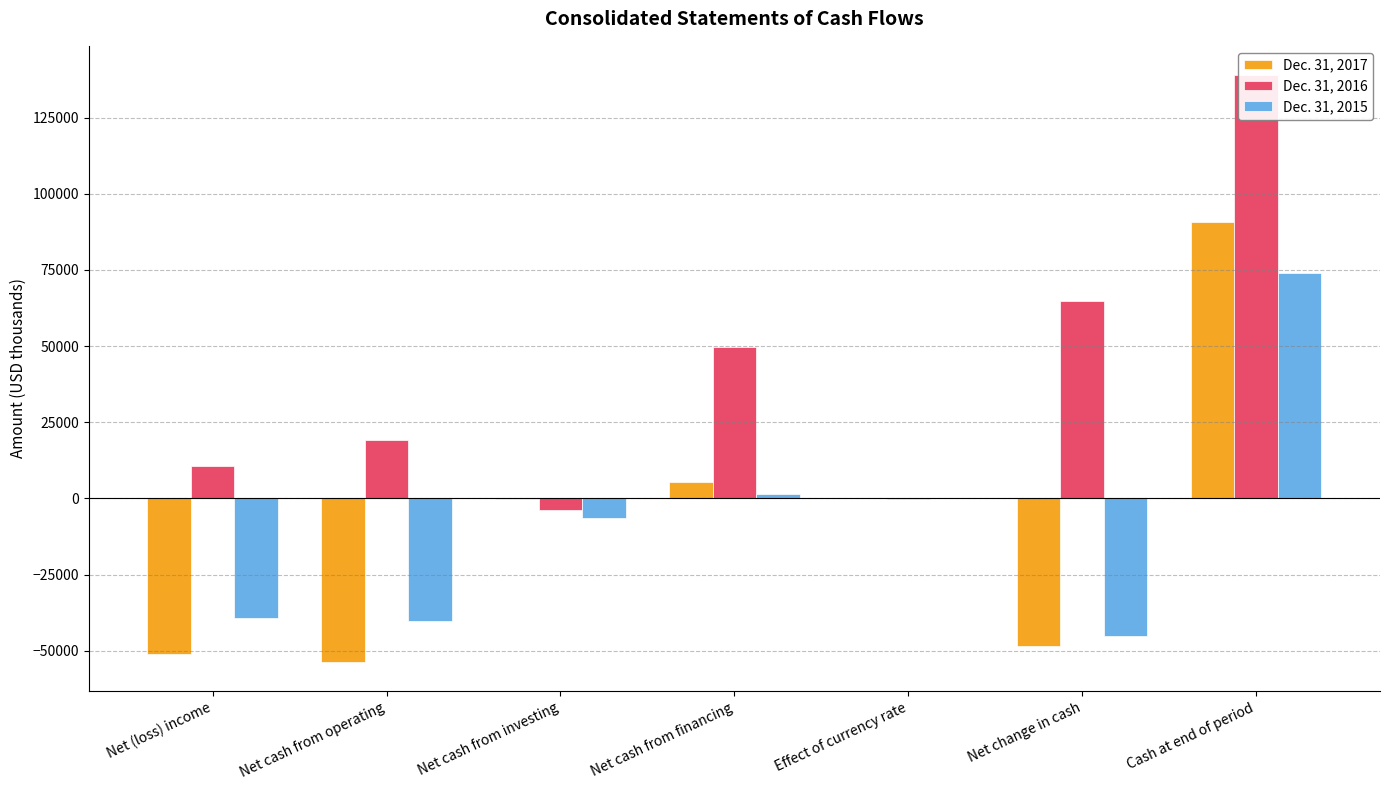

How many categories are shown in the chart?

7